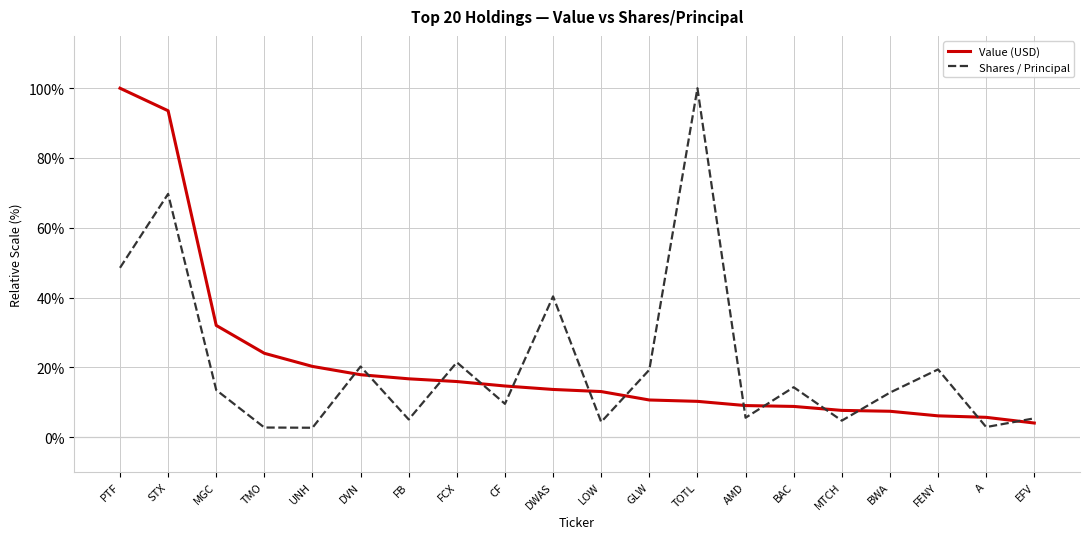

At which category is the sum across all series the highest?

STX